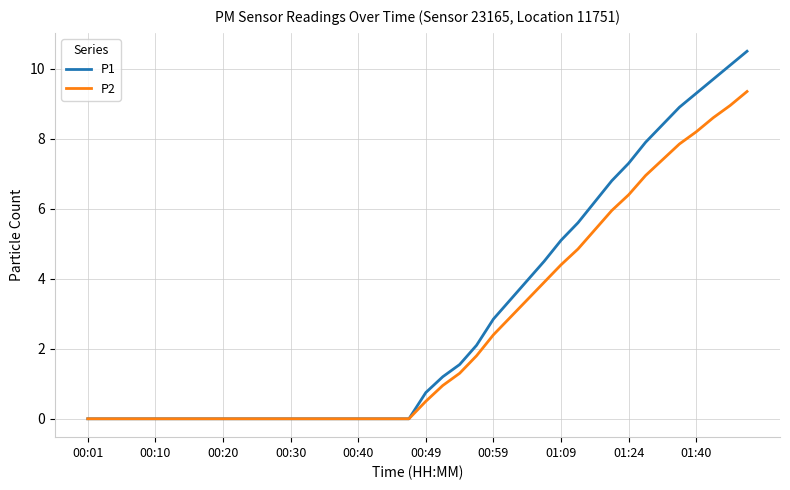

What is the difference between the second highest and second lowest values in the P1 series?

10.1